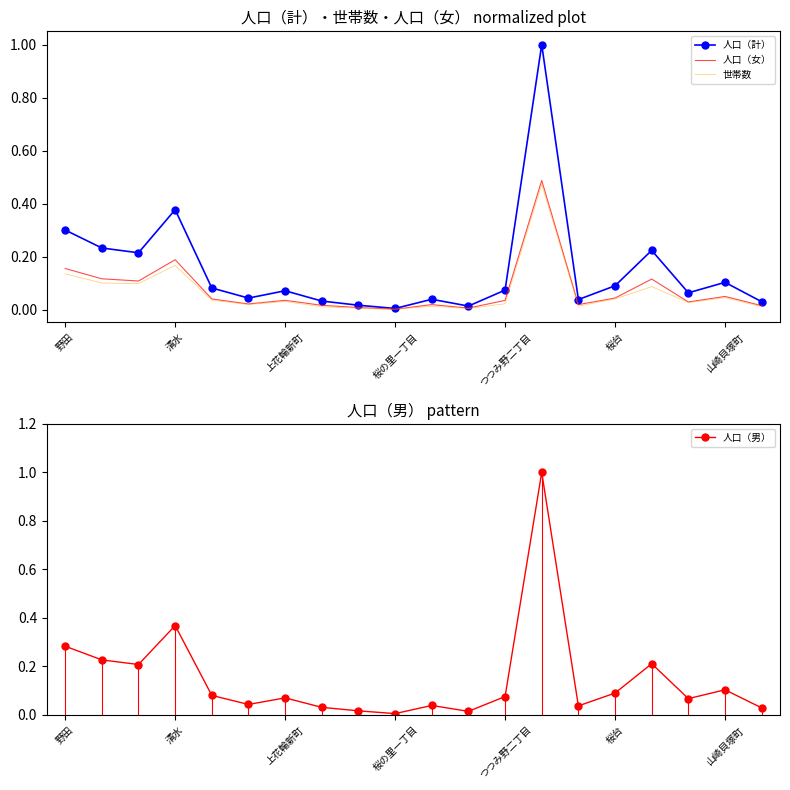

What are all the series names shown in the legend?

人口（計）, 人口（女）, 世帯数, 人口（男）